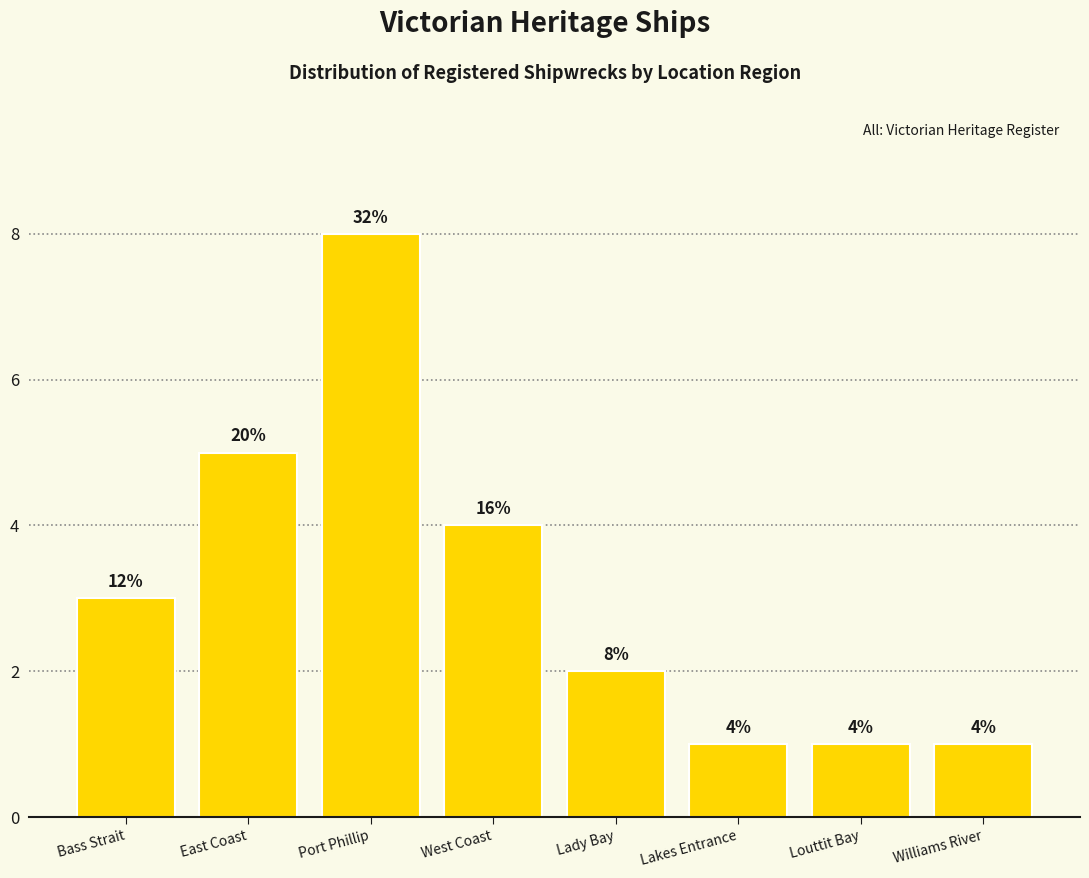

Reading right to left, list all the values displayed in this chart.

1	1	1	2	4	8	5	3